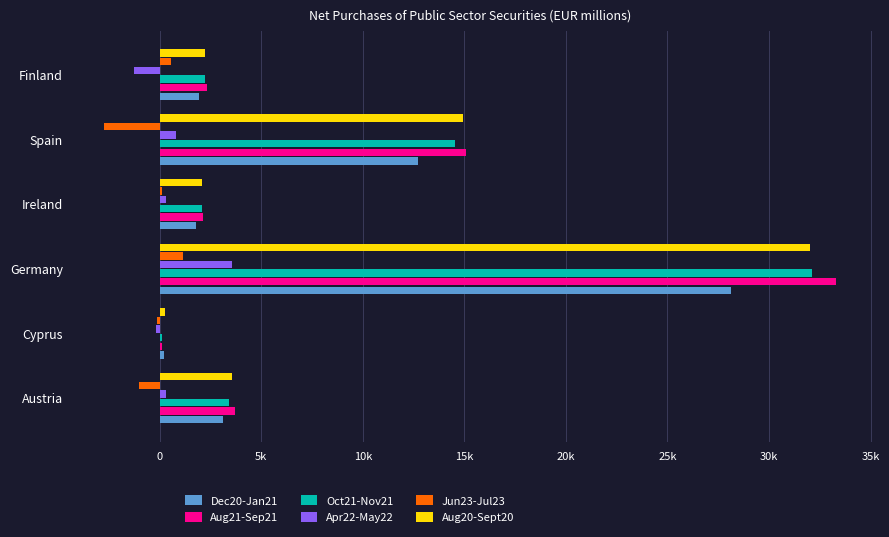

What are all the series names shown in the legend?

Dec20-Jan21, Aug21-Sep21, Oct21-Nov21, Apr22-May22, Jun23-Jul23, Aug20-Sept20